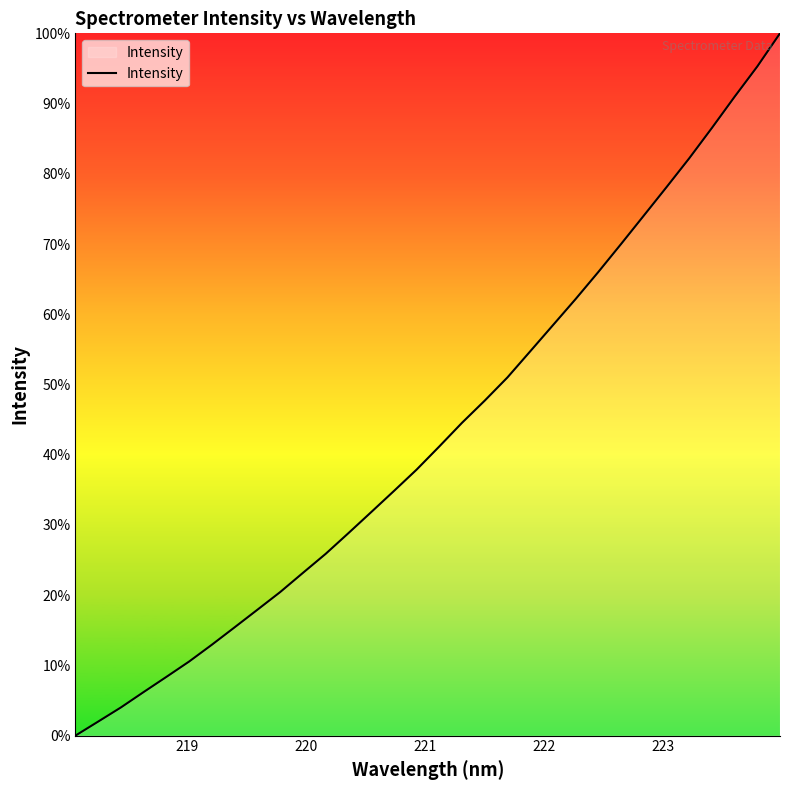

Is this an area chart (filled region under the line)?

Yes